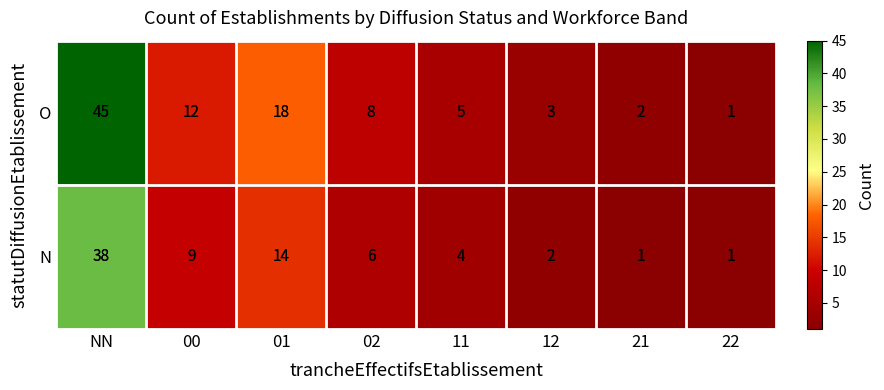

Reading left to right, list all the values displayed in this chart.

O: 45	12	18	8	5	3	2	1
N: 38	9	14	6	4	2	1	1